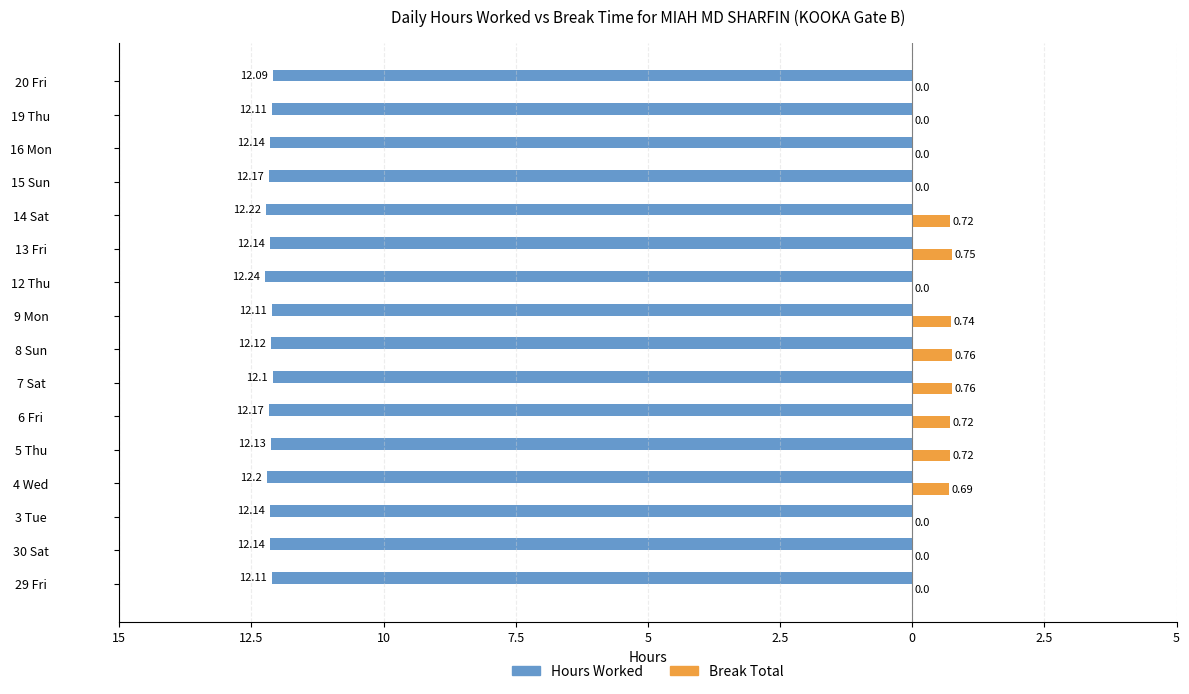

What are all the series names shown in the legend?

Hours Worked, Break Total